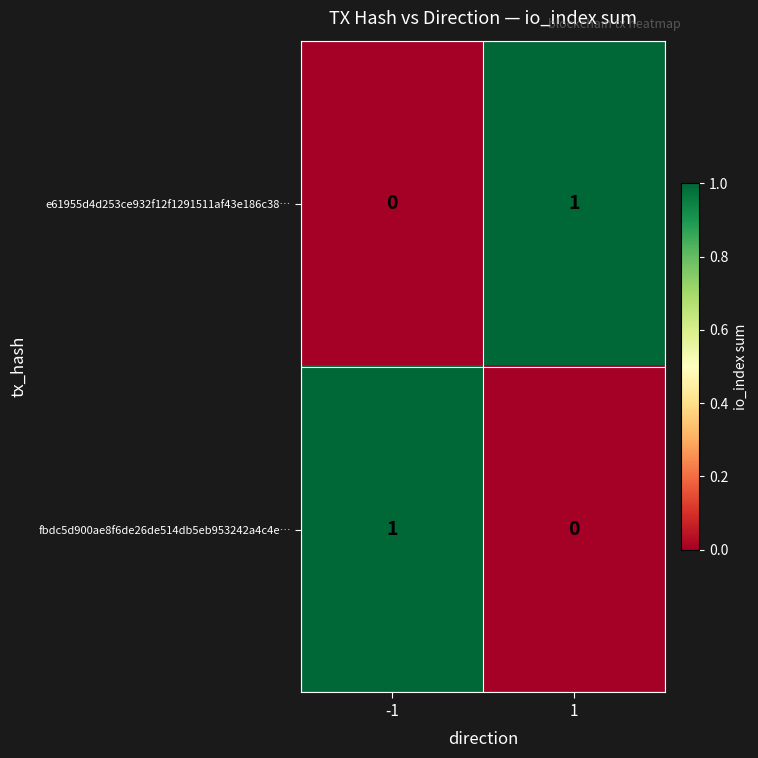

Rank the categories by fbdc5d900ae8f6de26de514db5eb953242a4c4e… value from highest to lowest.

-1, 1